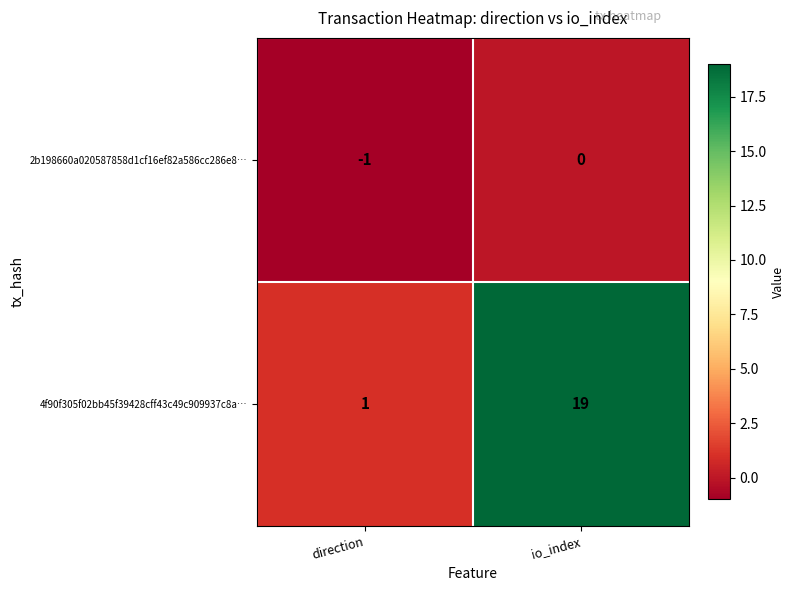

What is the greatest value displayed?

19